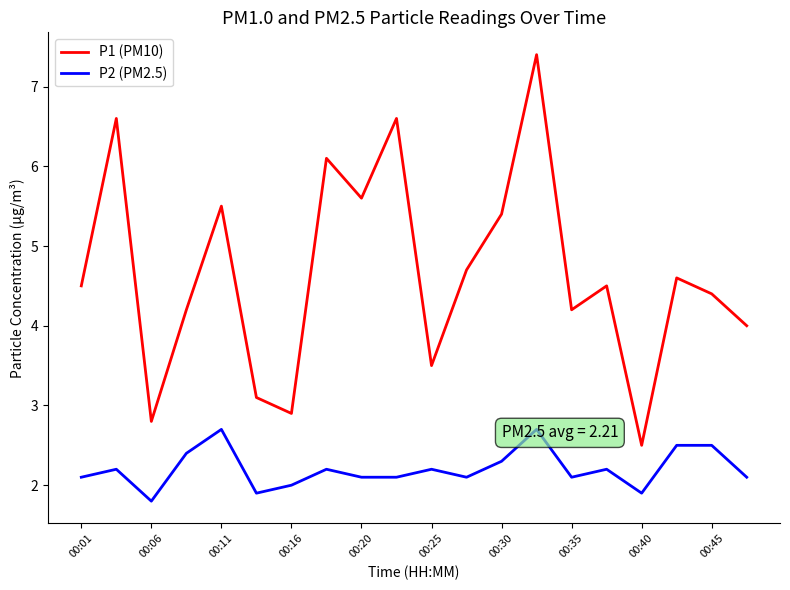

What is the difference between the maximum and minimum values in the P2 (PM2.5) series?

0.9